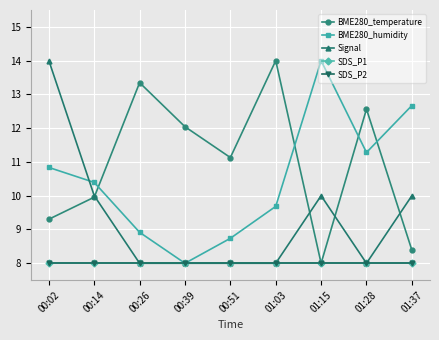

Does the chart have visible grid lines?

Yes